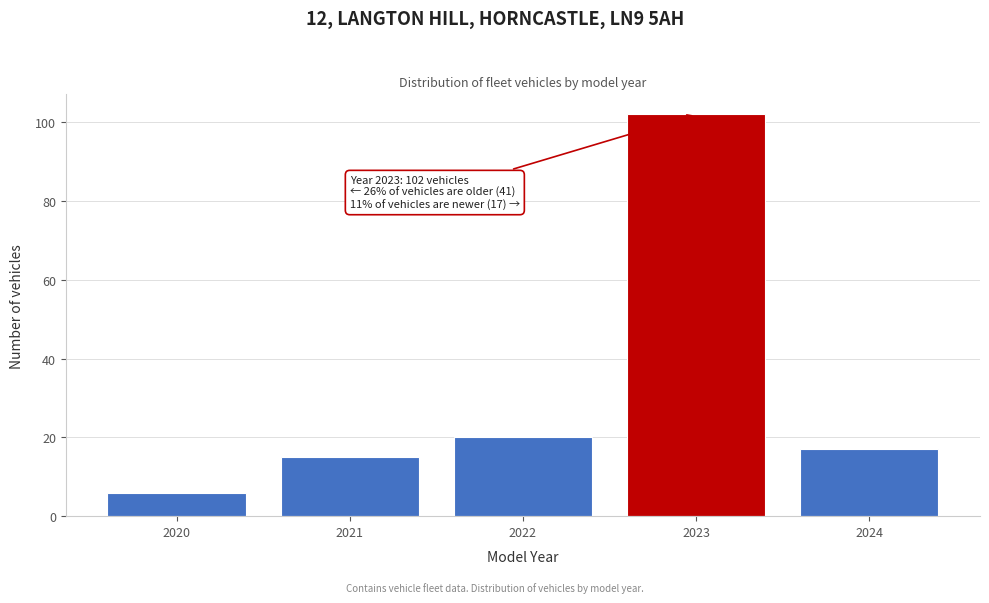

Reading left to right, extract all data points from this chart.

2020=6	2021=15	2022=20	2023=102	2024=17